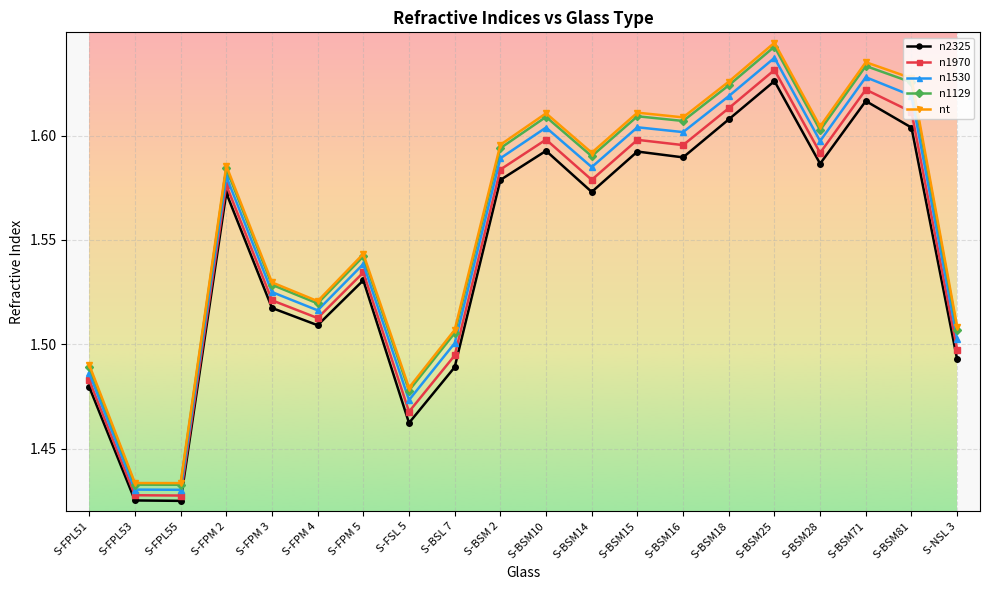

Is this an area chart (filled region under the line)?

No